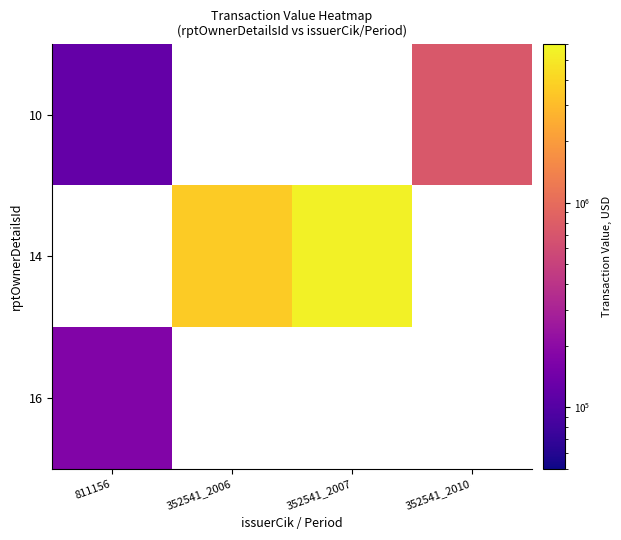

Which series has the widest spread of values?

10